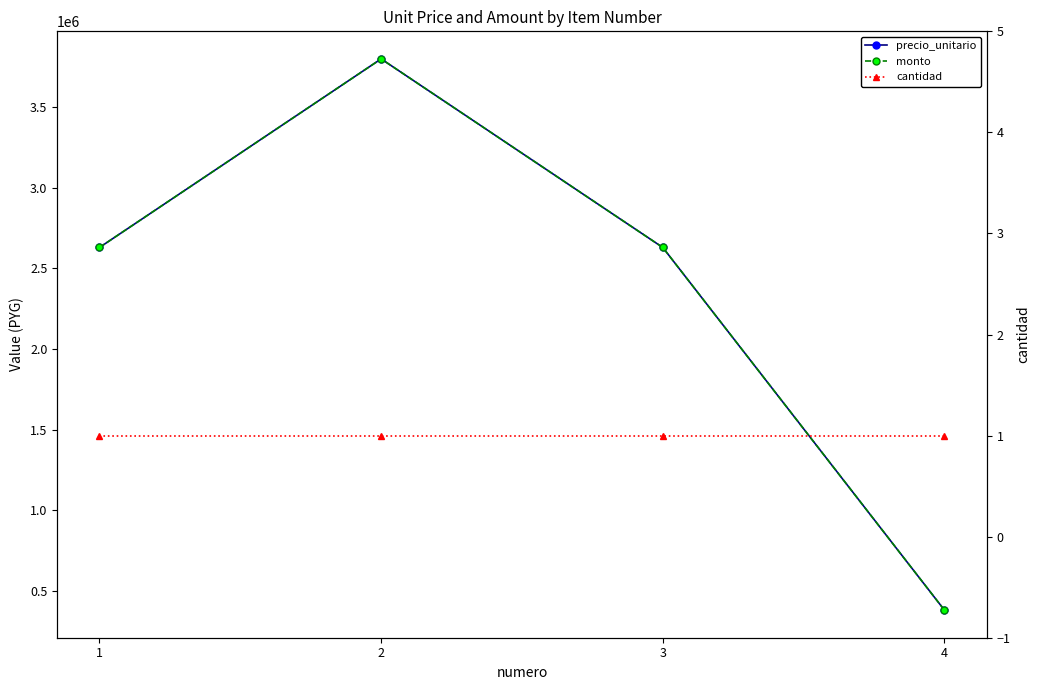

Where is the first local maximum for precio_unitario?

2